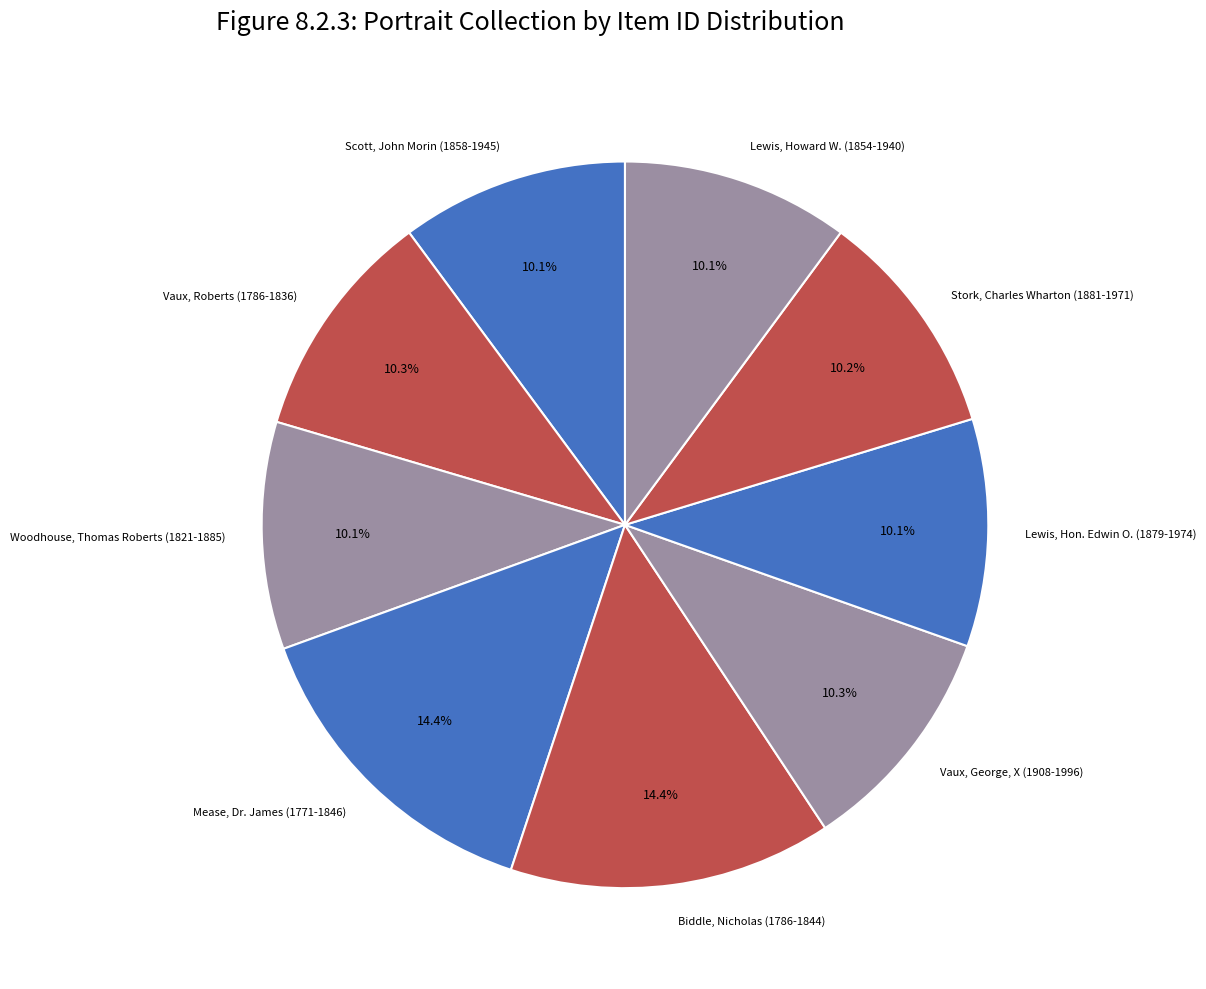

To the nearest percent, what is the average slice percentage?

11%